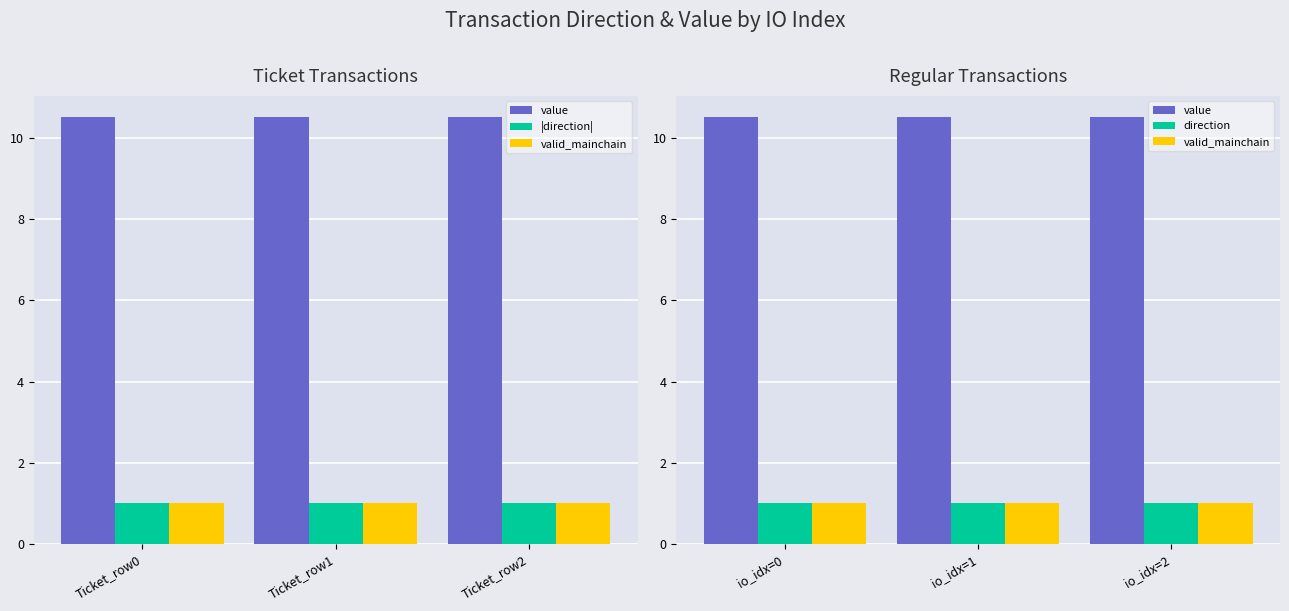

Which series has the largest total across all categories?

value